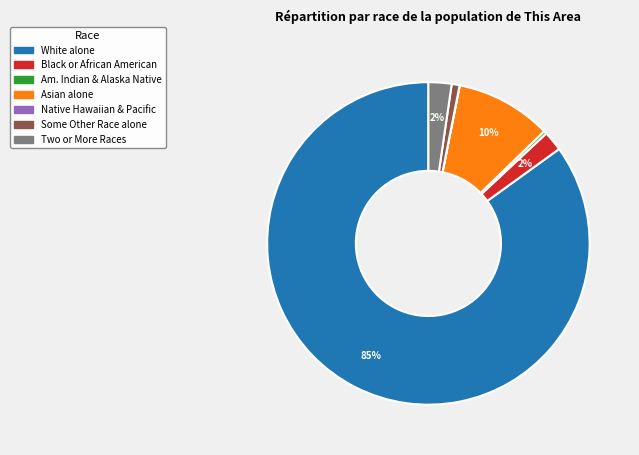

Is there a majority slice in this chart?

Yes